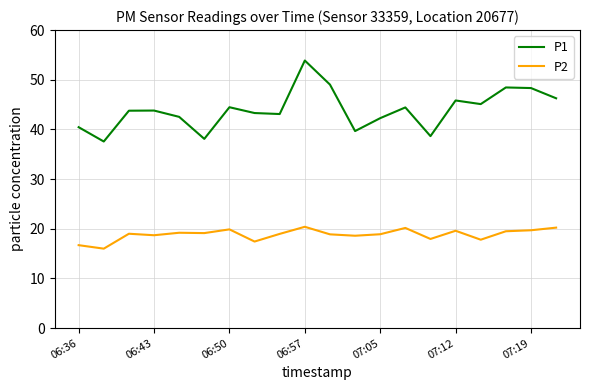

In P2, how many points are higher than both neighbors (excluding endpoints)?

6